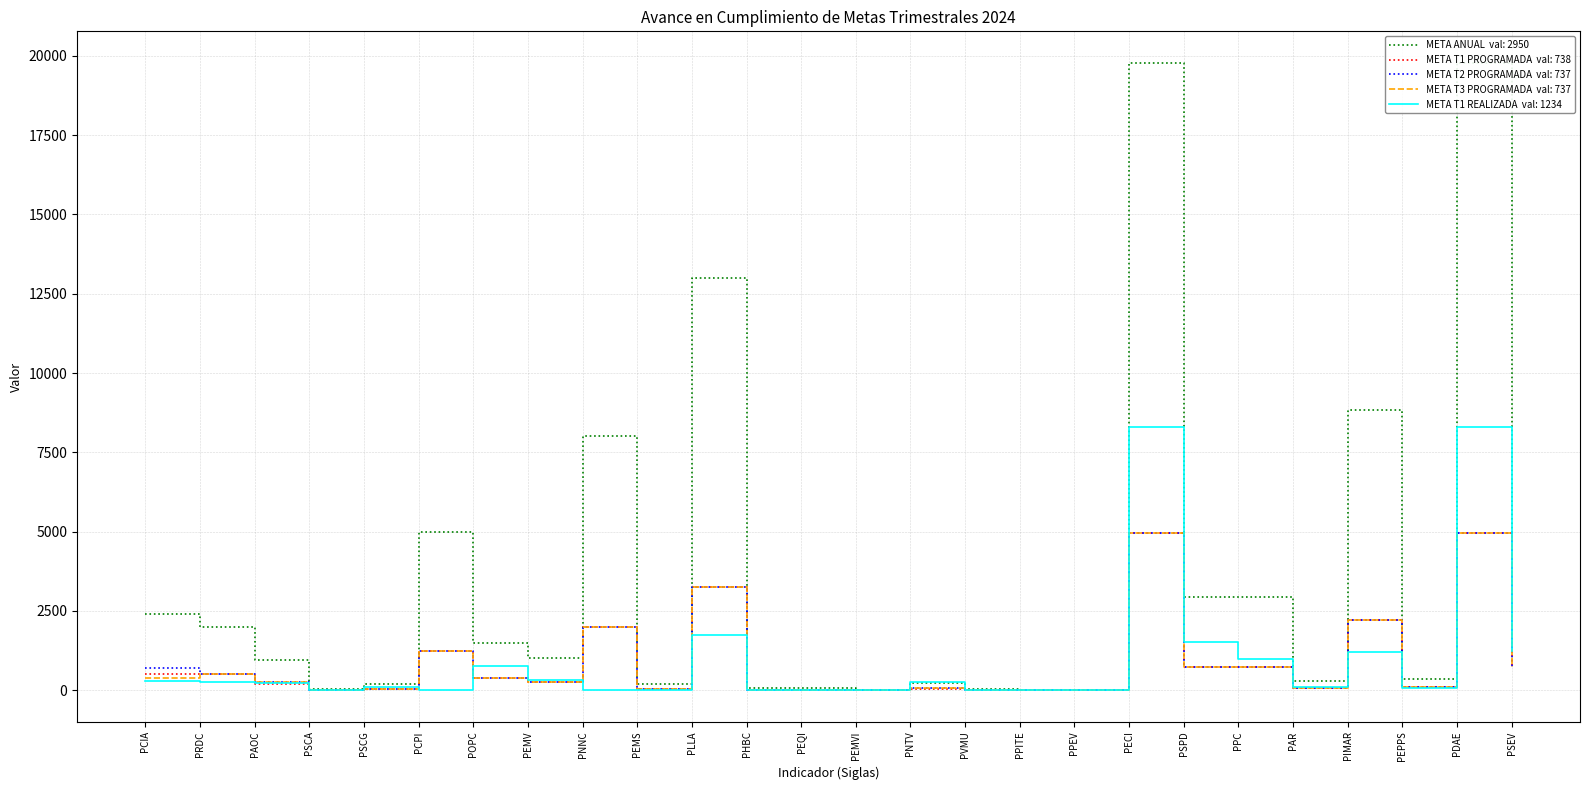

Reading right to left, list all the values displayed in this chart.

META ANUAL: 2950	19786	368	8820	289	2950	2930	19786	6	10	26	240	22	80	80	13000	200	8000	1000	1500	5000	180	24	950	2000	2400
META T1 PROGRAMADA: 738	4948	92	2205	73	738	733	4948	1	2	5	50	3	20	20	3250	50	2000	250	375	1250	45	6	200	500	500
META T2 PROGRAMADA: 737	4946	92	2205	72	737	733	4946	2	4	7	80	8	20	20	3250	50	2000	250	375	1250	45	6	250	500	700
META T3 PROGRAMADA: 737	4946	92	2205	72	737	732	4946	2	3	7	80	7	20	20	3250	50	2000	250	375	1250	45	6	250	500	400
META T1 REALIZADA: 1234	8287	77	1192	107	997	1510	8287	2	0	17	250	4	0	0	1745	2	21	333	768	5	94	11	225	266	281